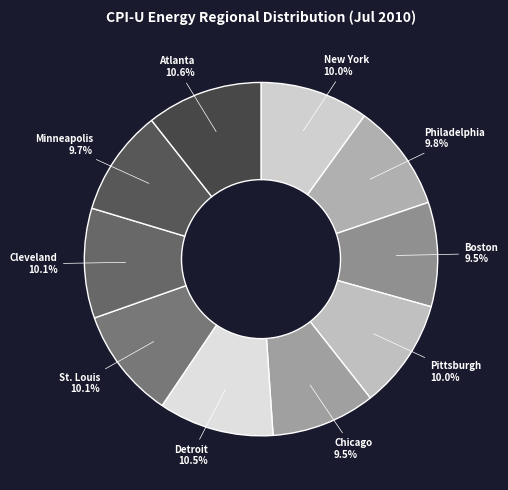

How many segments does this pie chart have?

10